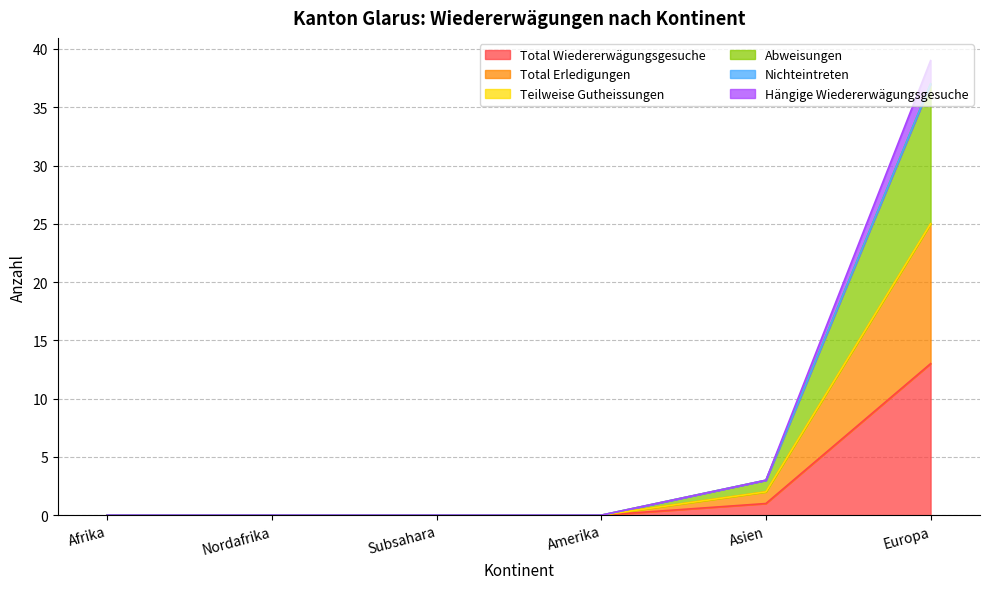

At which label does Total Erledigungen reach its minimum?

Afrika